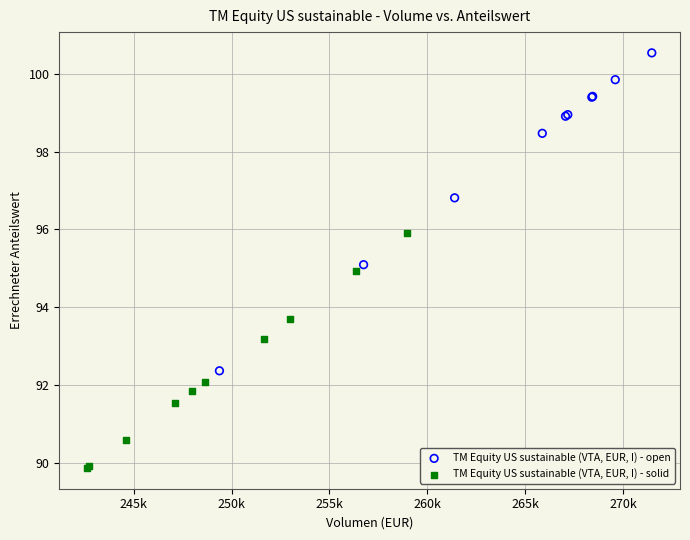

Which series reaches the minimum Y coordinate?

TM Equity US sustainable (VTA, EUR, I) - solid